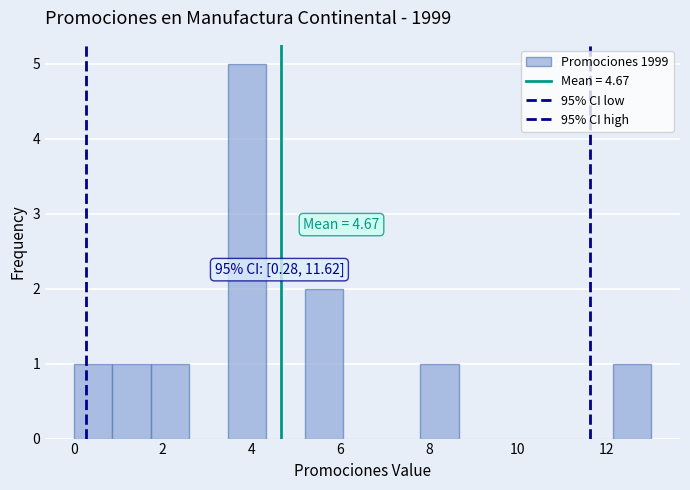

Which range on the x-axis has the tallest bar?

3.4 to 4.4